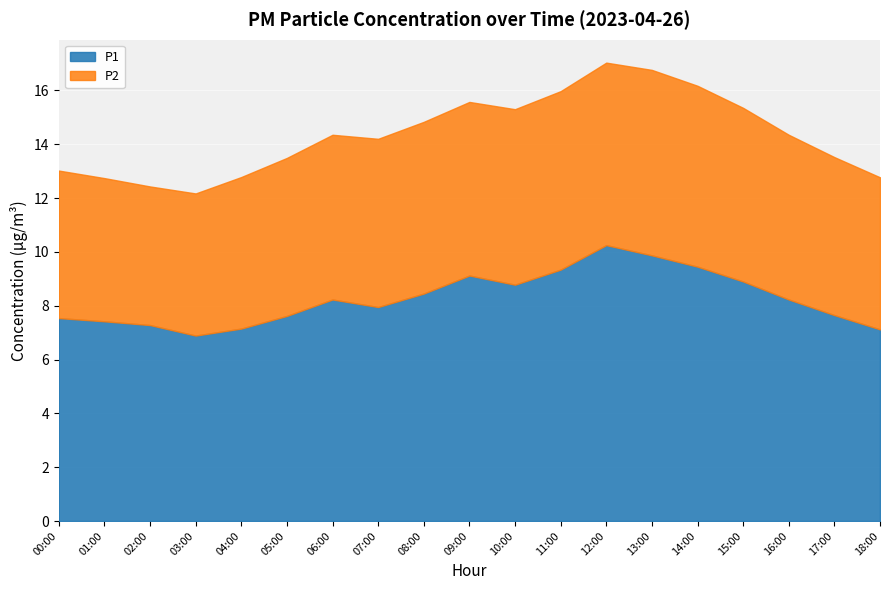

What is the smallest value displayed?

5.2